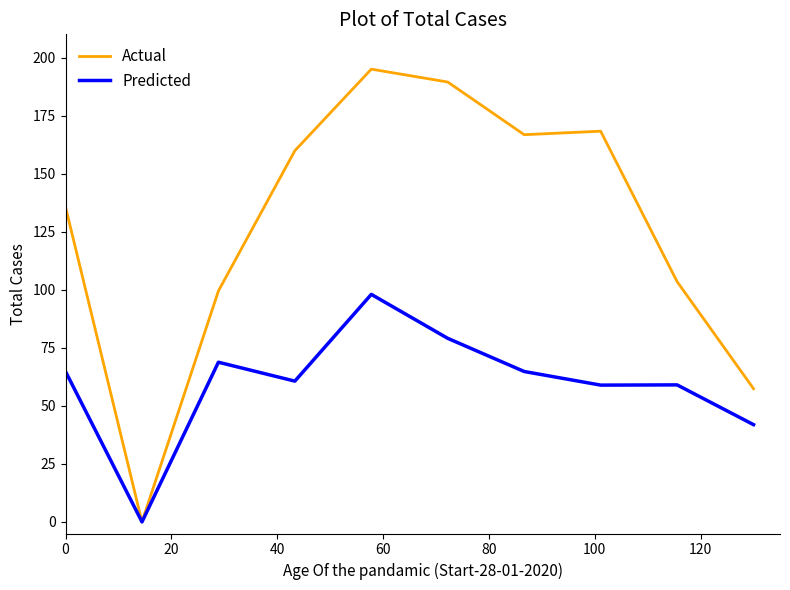

What are all the series names shown in the legend?

Actual, Predicted